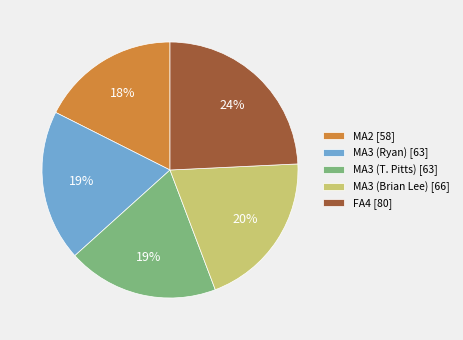

How many segments does this pie chart have?

5